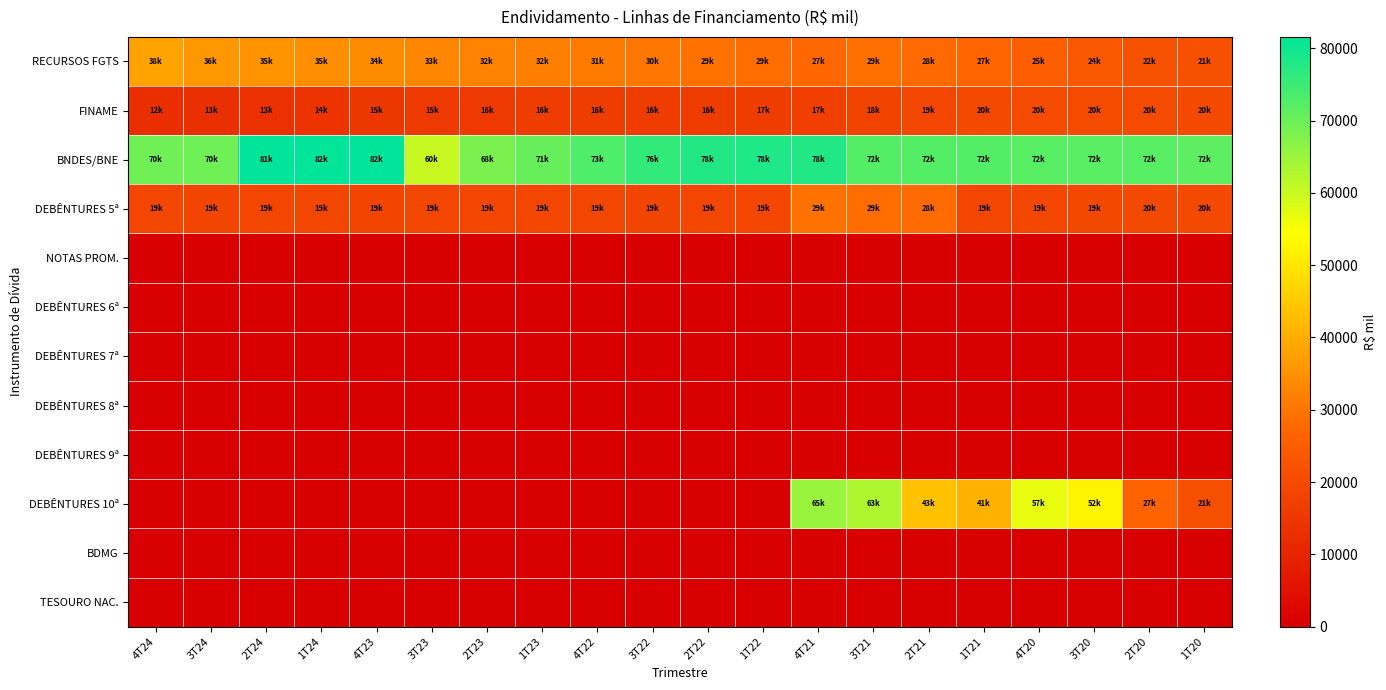

How many distinct data groups are displayed?

12